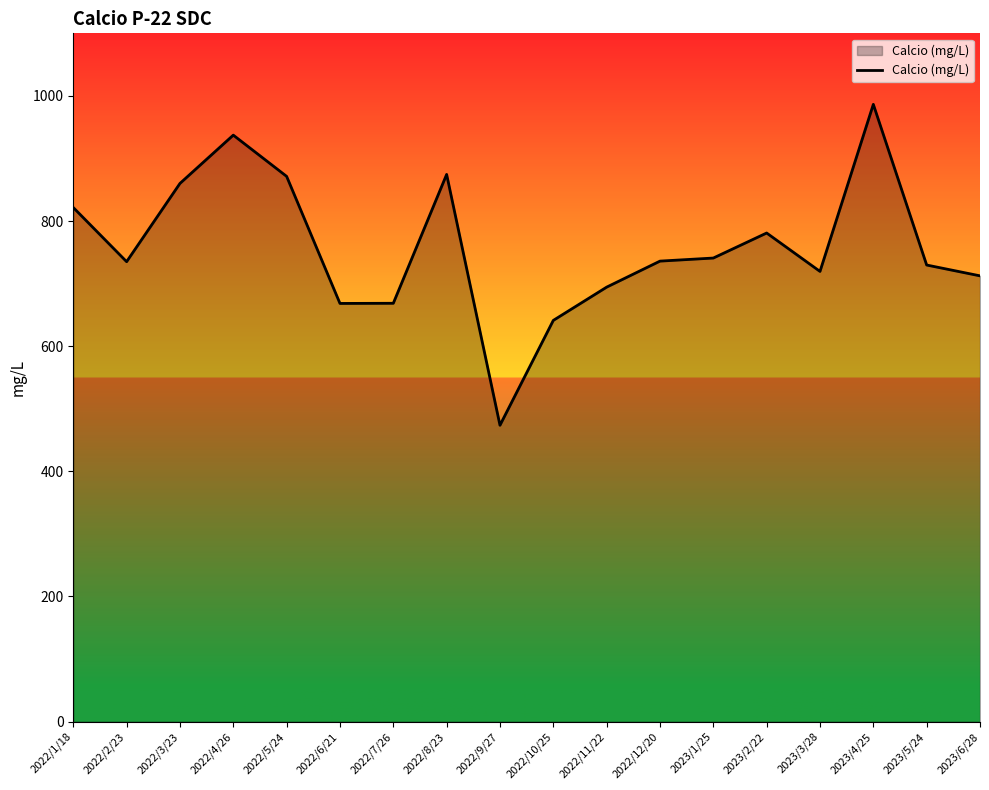

What is the maximum value shown in the chart?

986.5